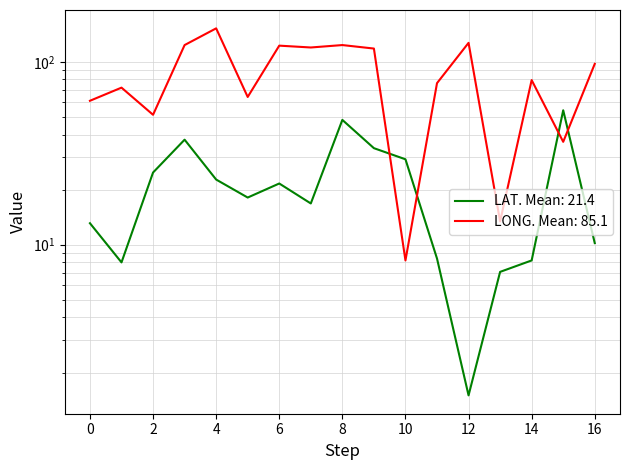

Reading left to right, extract all data points from this chart.

LAT: 13.1	8.0	24.8	37.5	22.7	18.1	21.6	16.8	48.1	33.7	29.3	8.4	1.5	7.1	8.2	54.3	10.2
LONG: 61.2	72.2	51.3	123.4	152.3	64.2	122.5	119.7	123.4	118.1	8.2	76.4	126.9	13.4	79.4	36.5	97.4